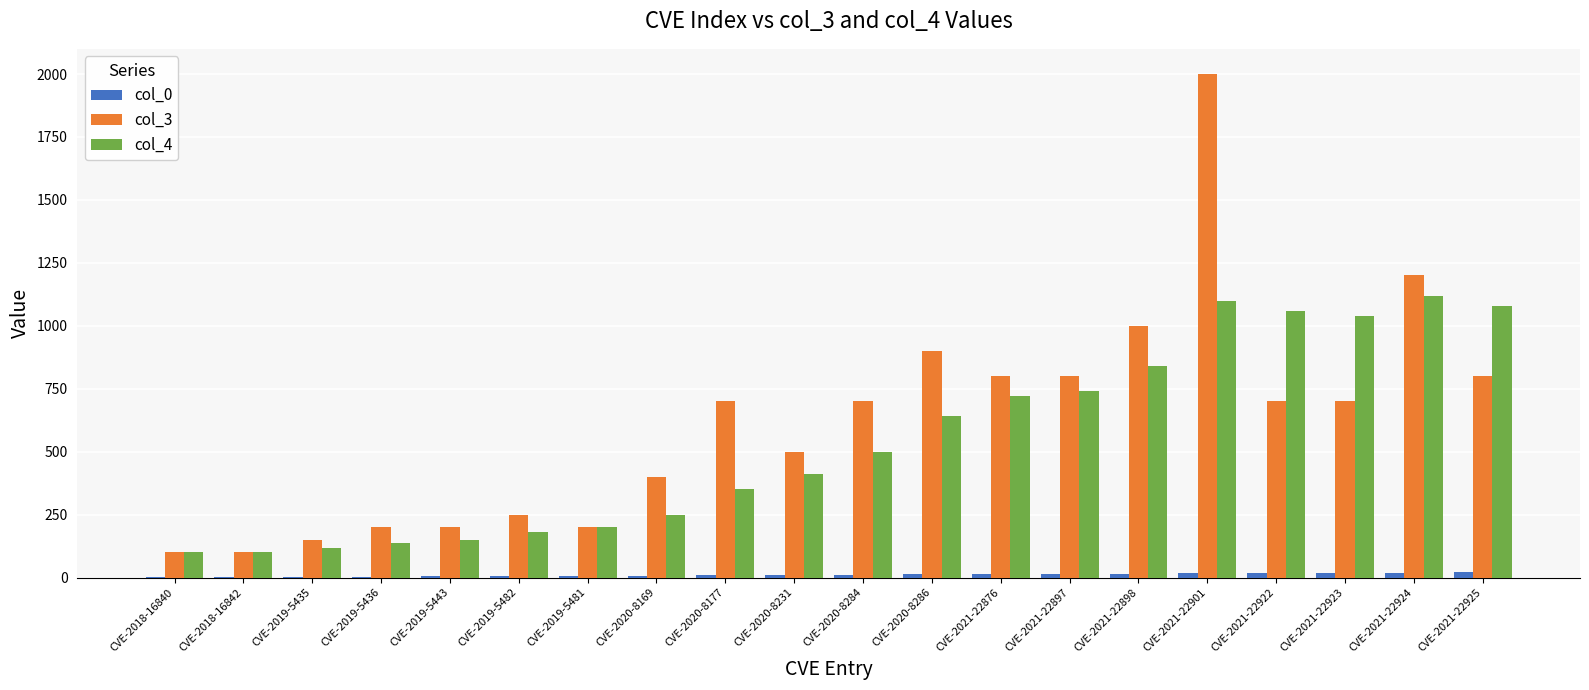

Which series has the largest total across all categories?

col_3